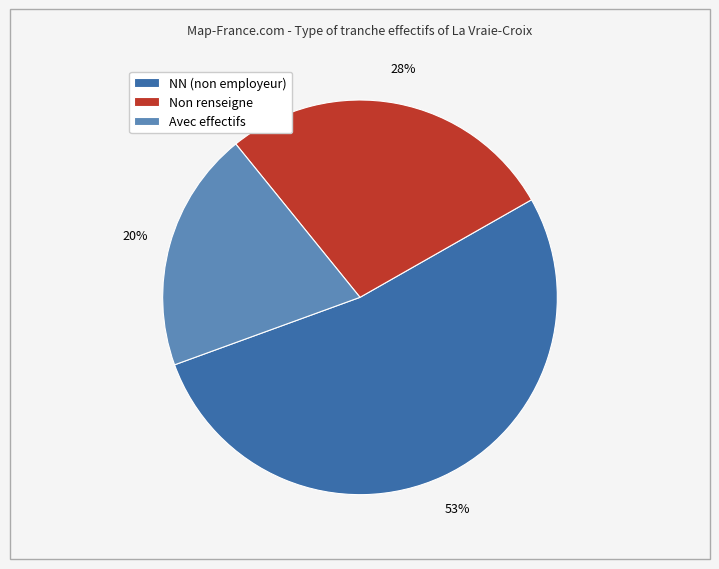

The NN (non employeur) slice represents 53% of the pie. True or false?

True